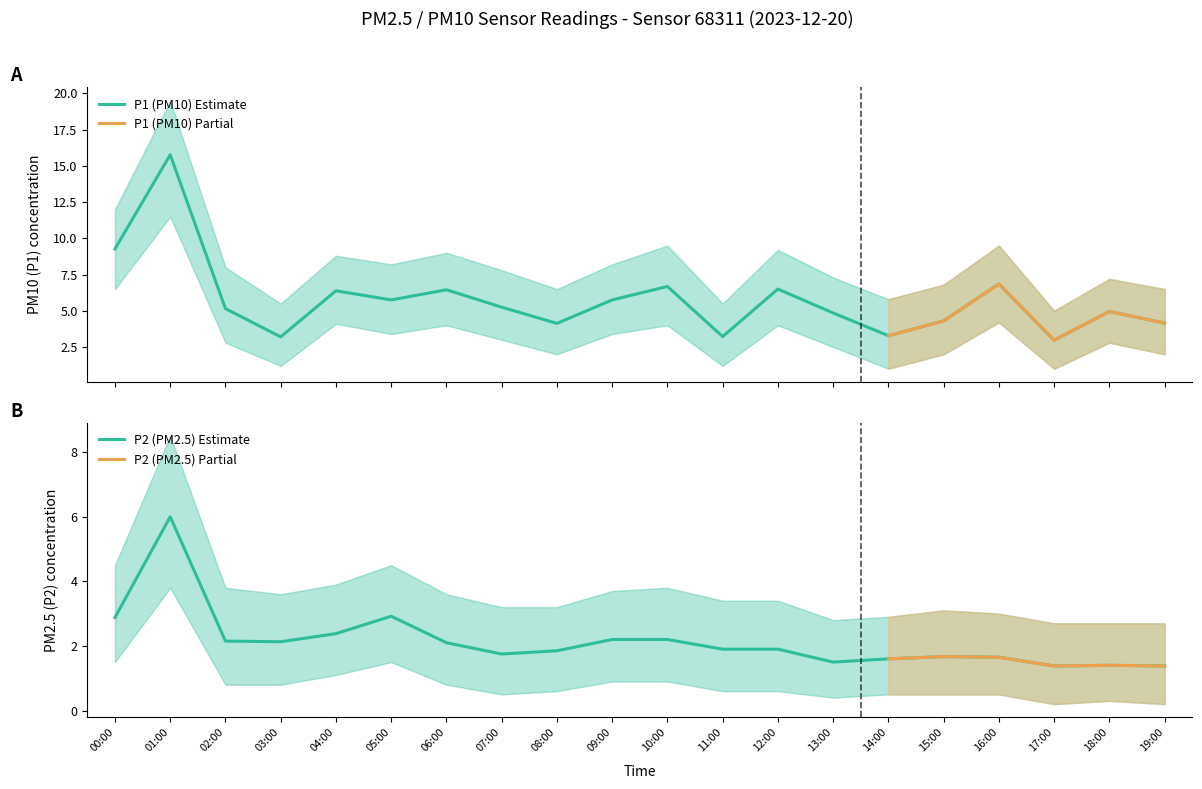

What is the difference between the P1 values at 10:00 and 04:00?

0.3